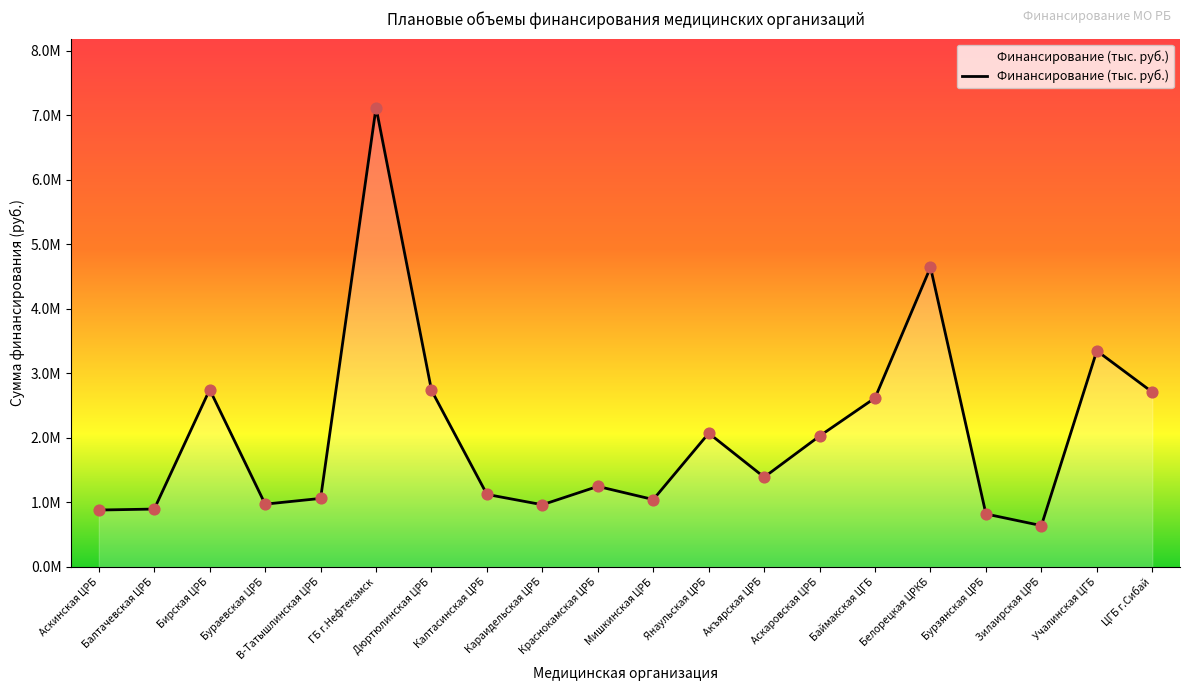

What is the change in value from ГБ г.Нефтекамск to Учалинская ЦГБ?

-3769292